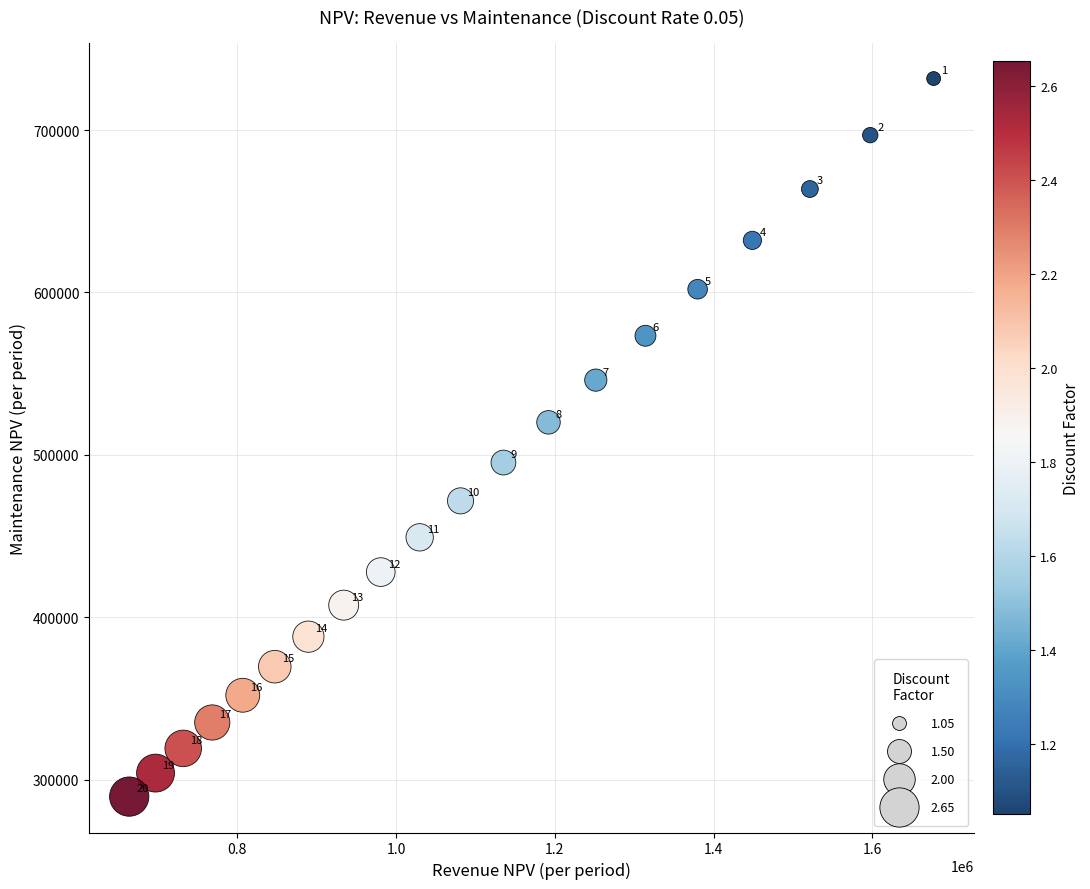

What Y value in the scatter plot is closest to 510639?

520015.7